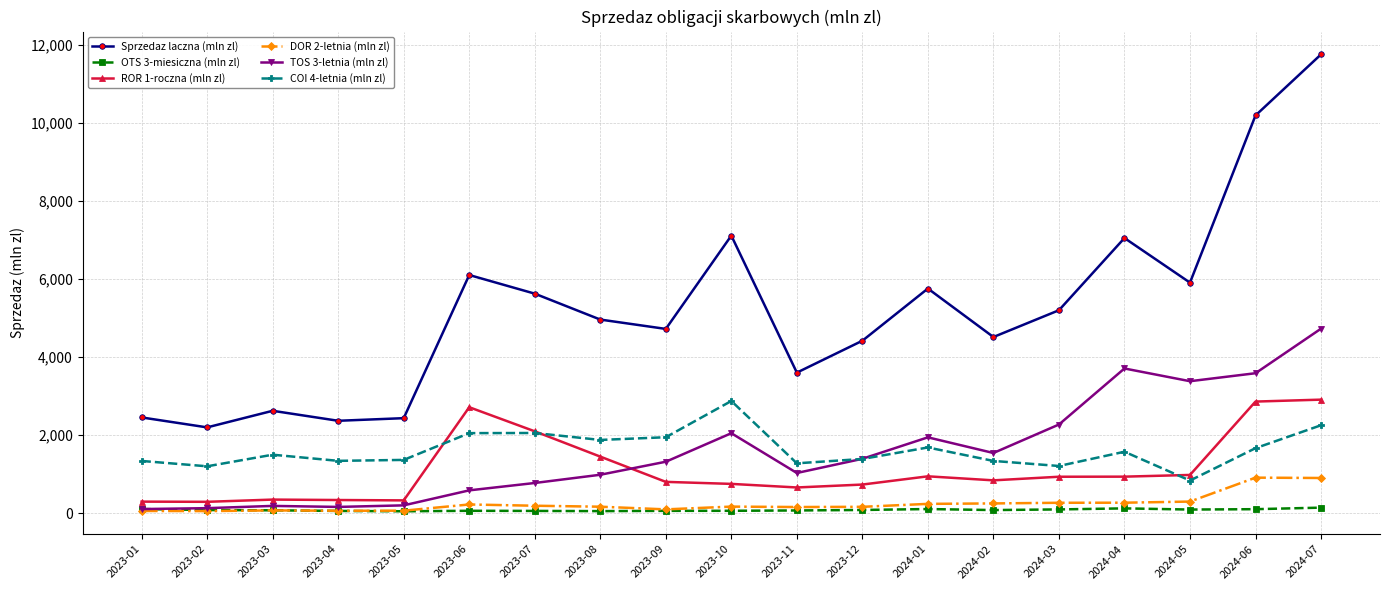

Where does the Sprzedaz laczna (mln zl) series first go above 4964?

2023-06